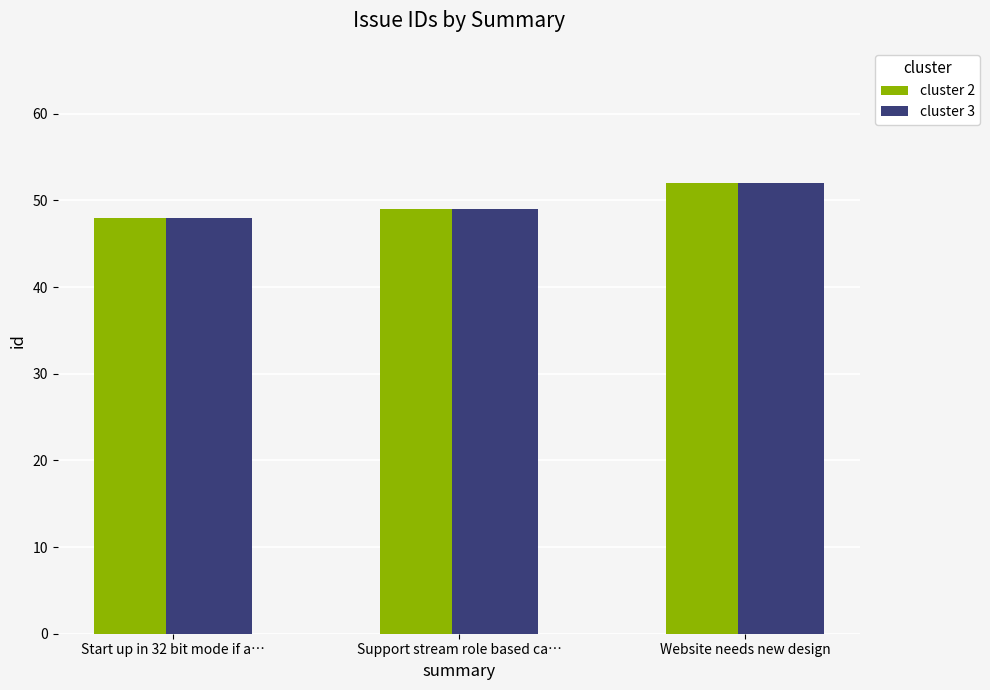

What is the difference between the maximum and minimum values in the cluster 2 series?

4